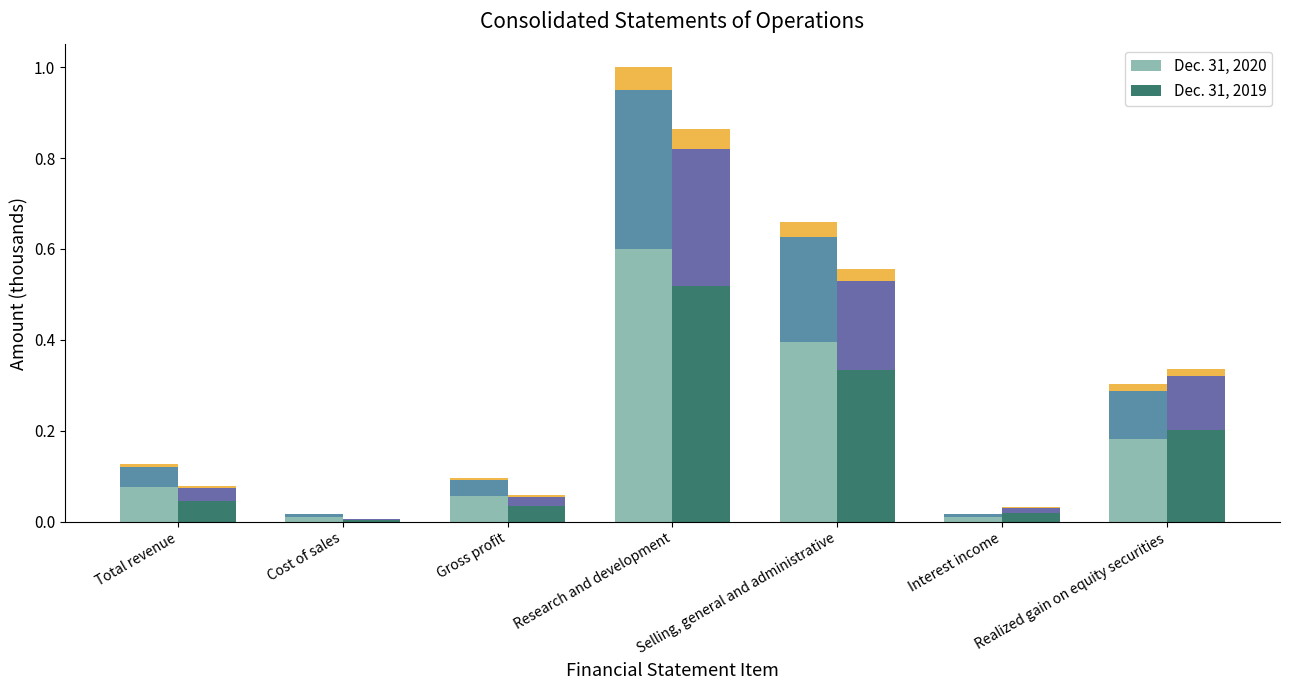

Reading left to right, what are all the values shown in this chart?

Dec. 31, 2020: 0.1	0.0	0.1	0.6	0.4	0.0	0.2
Dec. 31, 2019: 0.0	0.0	0.0	0.5	0.3	0.0	0.2